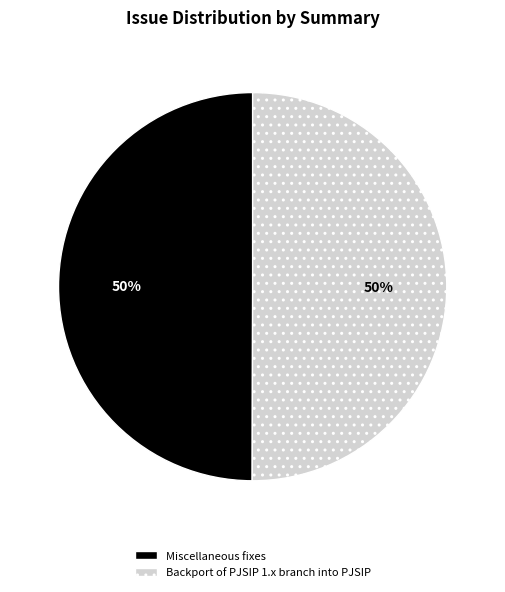

To the nearest percent, what is the average slice percentage?

50%